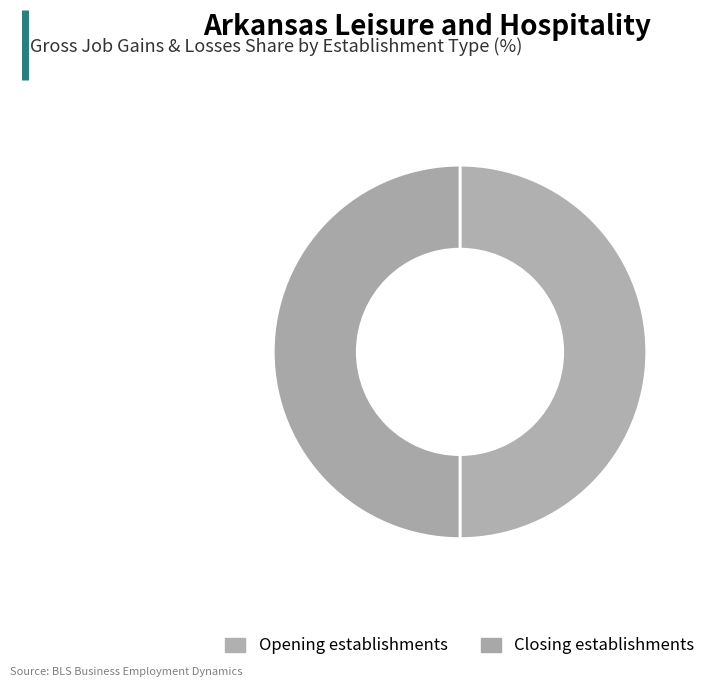

Between Closing establishments and Opening establishments, which is larger?

Opening establishments